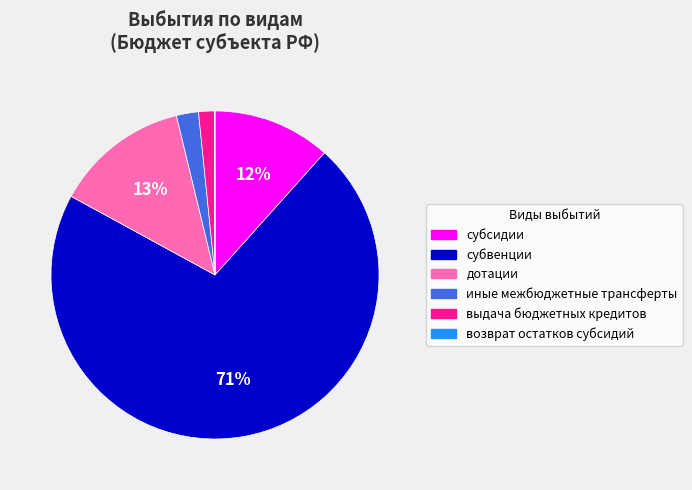

Is it true that субвенции is 77% of the pie?

False